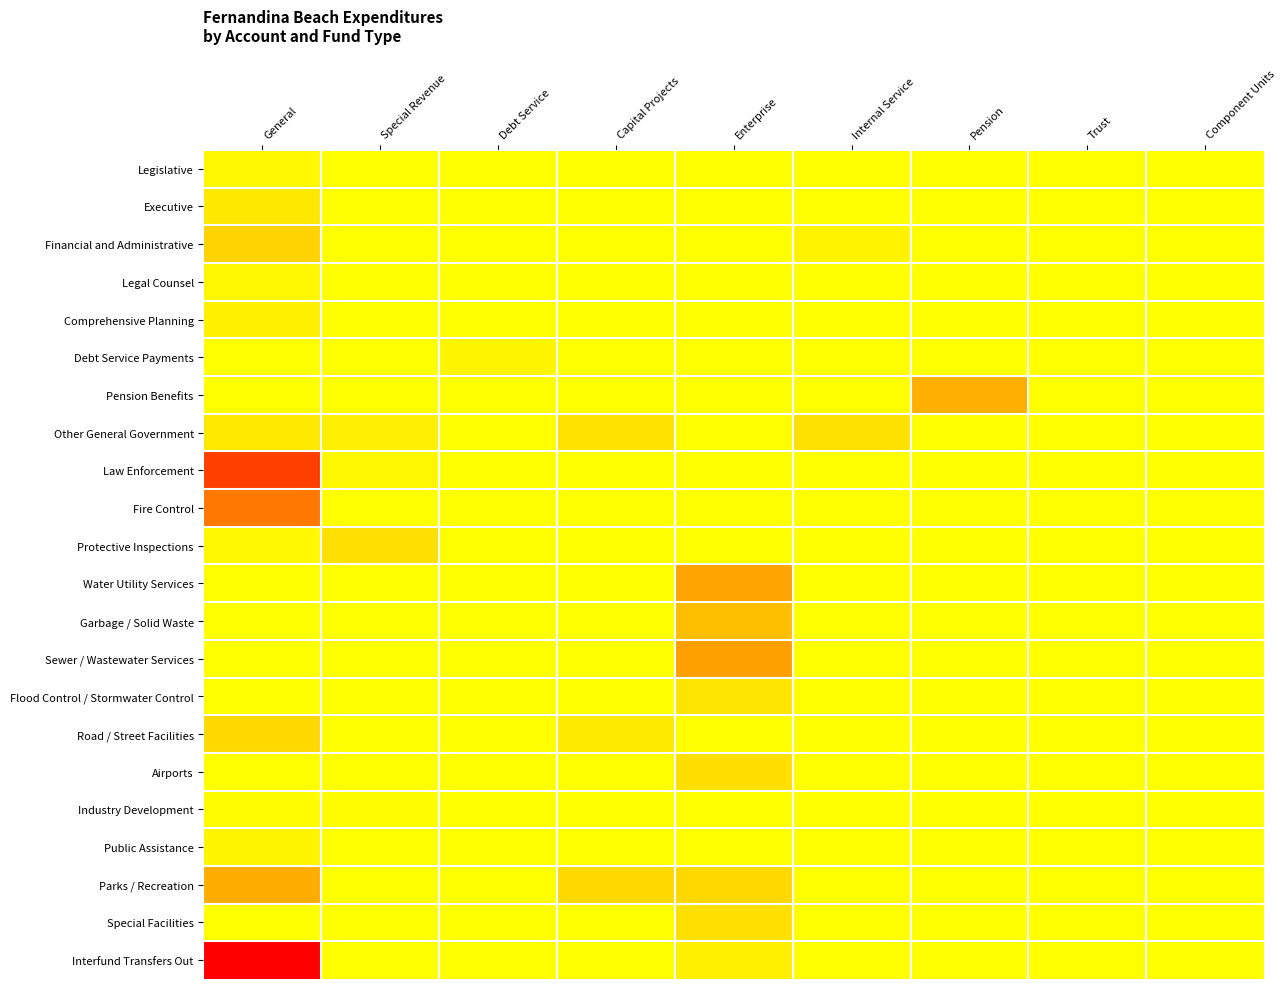

What is the maximum value shown in the chart?

7388924